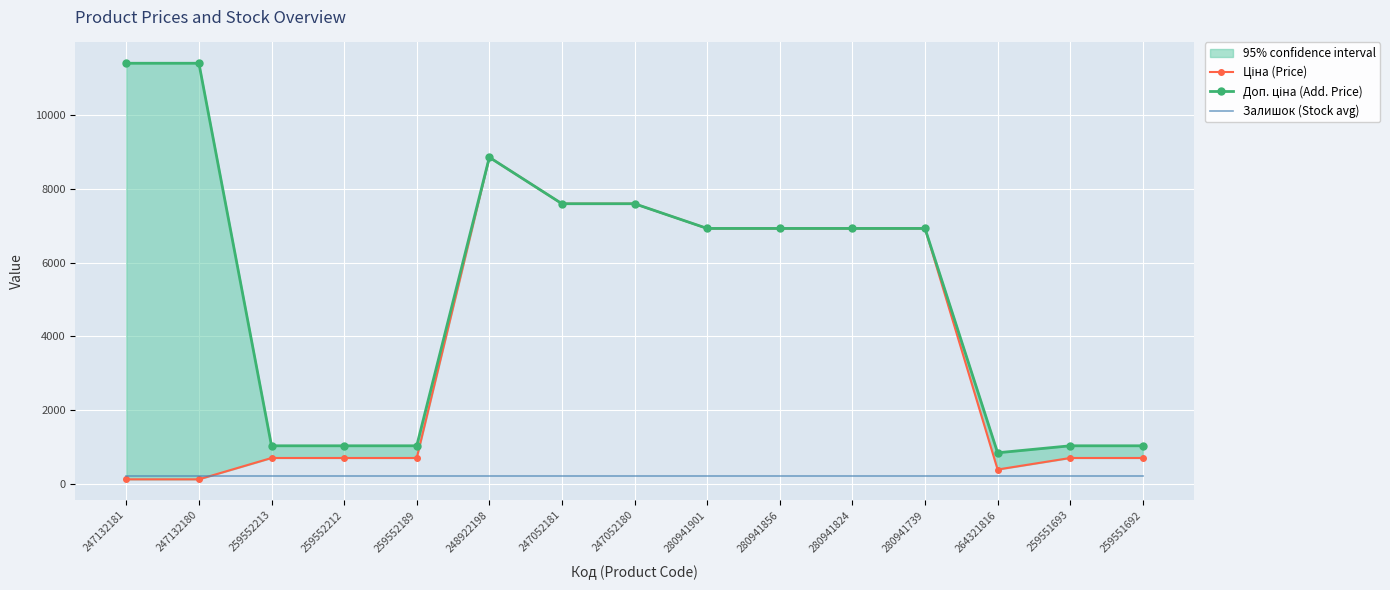

At which label does Ціна (Price) first exceed 693?

259552213